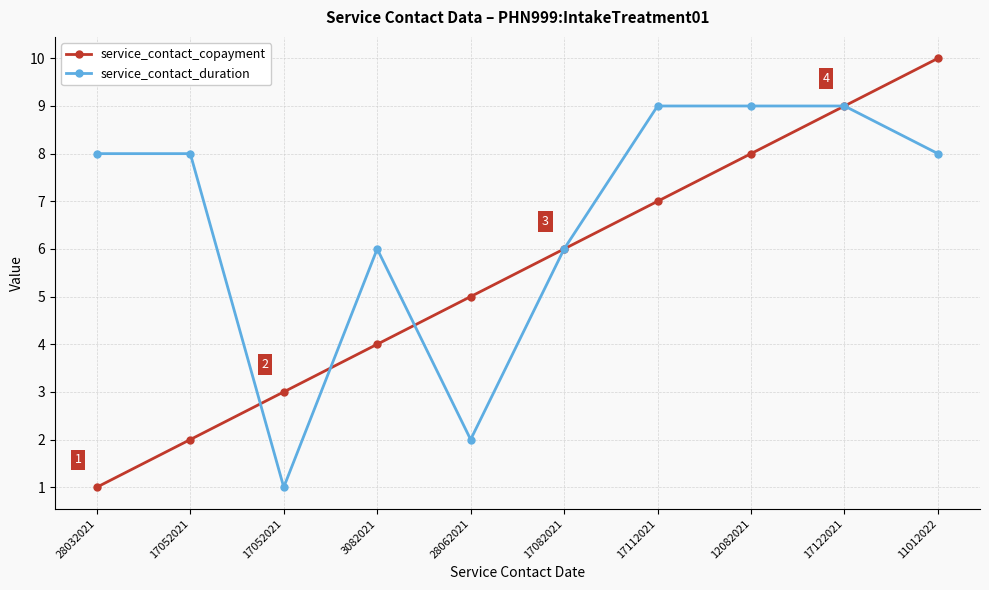

How many lines are shown in the chart?

2